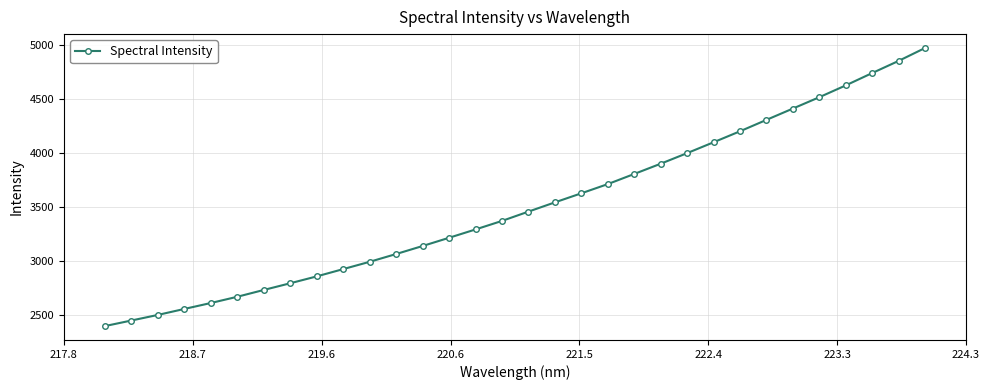

What is the value of the 21st point from the left?

3808.0